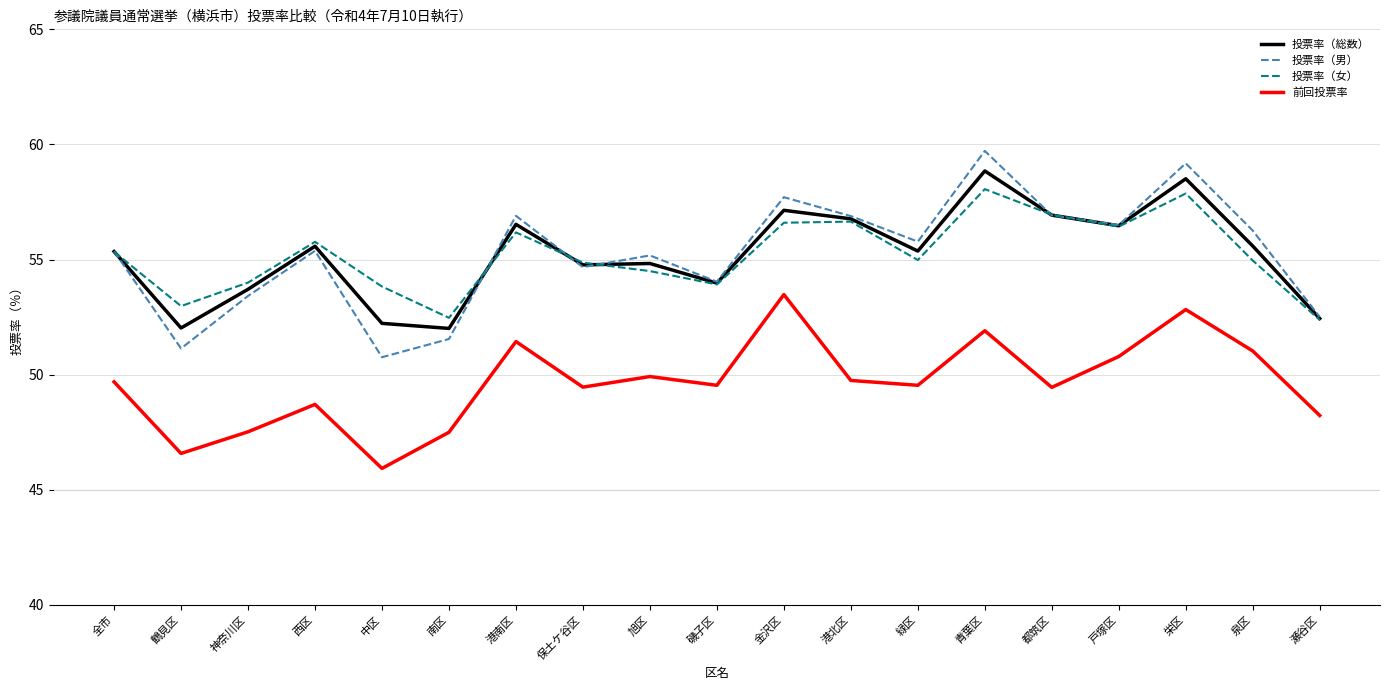

How many series are shown in this chart?

4